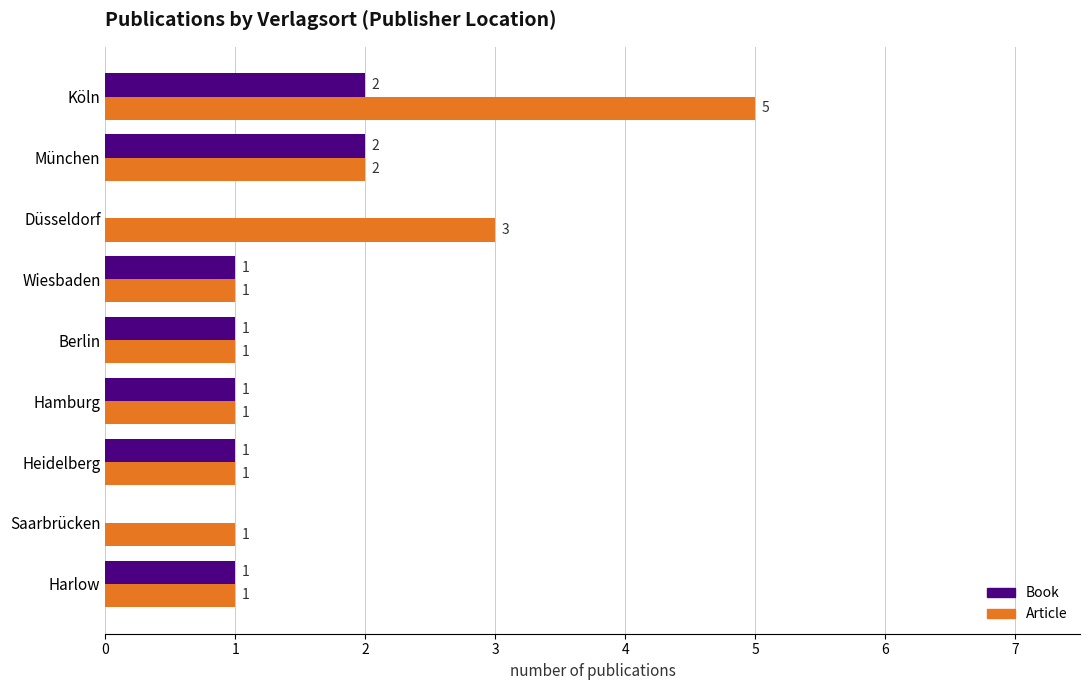

At which category is the sum across all series the highest?

Köln